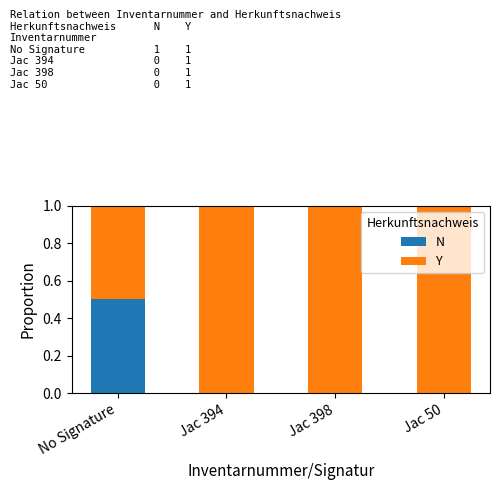

Are the bars horizontal?

No